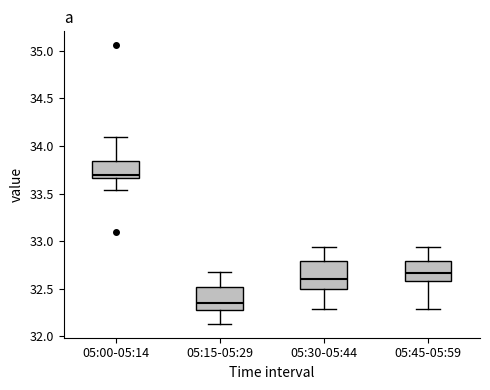

Comparing the boxes themselves (not the whiskers), which one is the tallest?

05:30-05:44